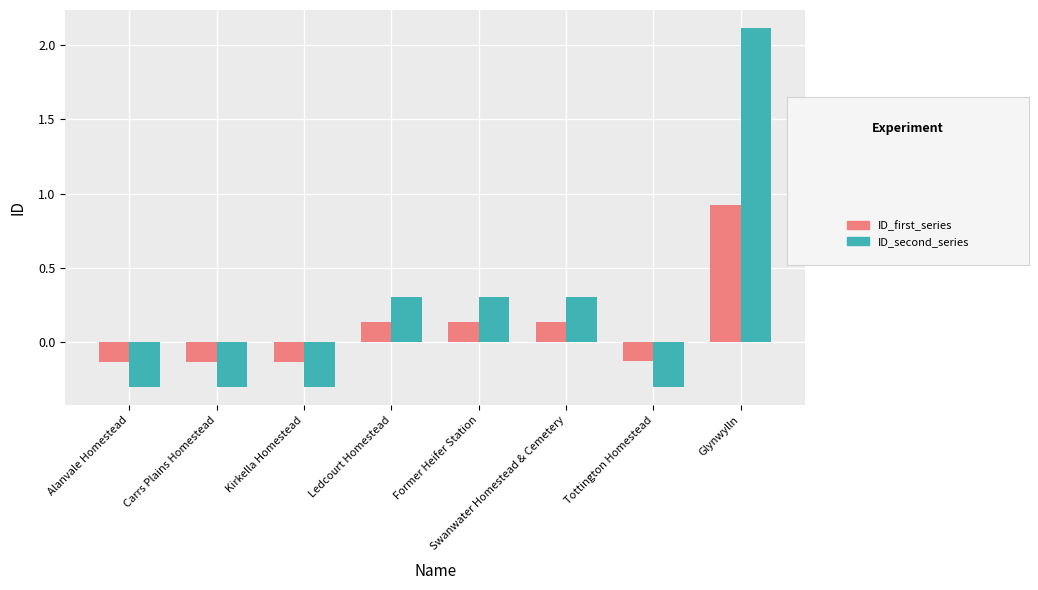

Which category has the highest value across all series?

Glynwylln